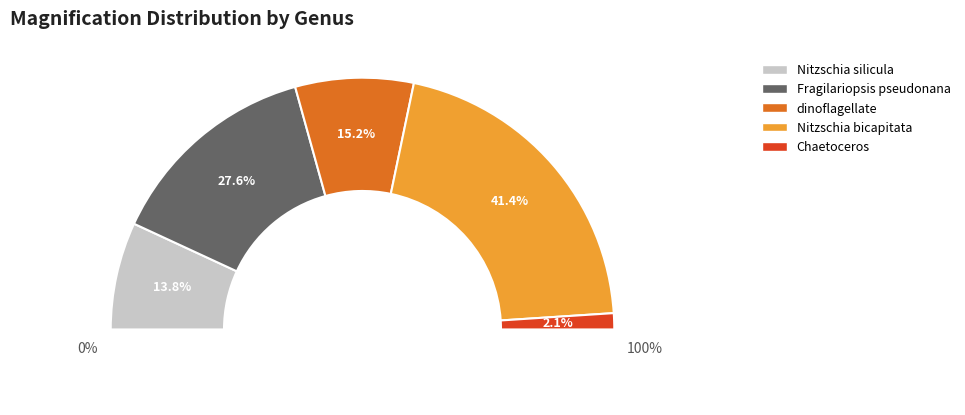

Between Nitzschia bicapitata and Fragilariopsis pseudonana, which is larger?

Nitzschia bicapitata